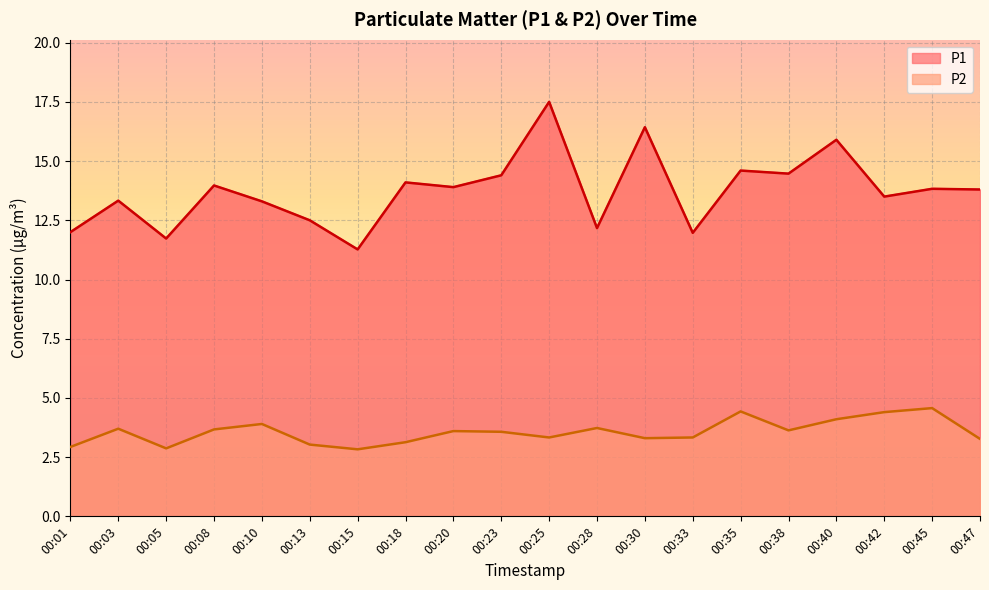

What is the sum of the P1 values at 00:18 and 00:05?

25.8